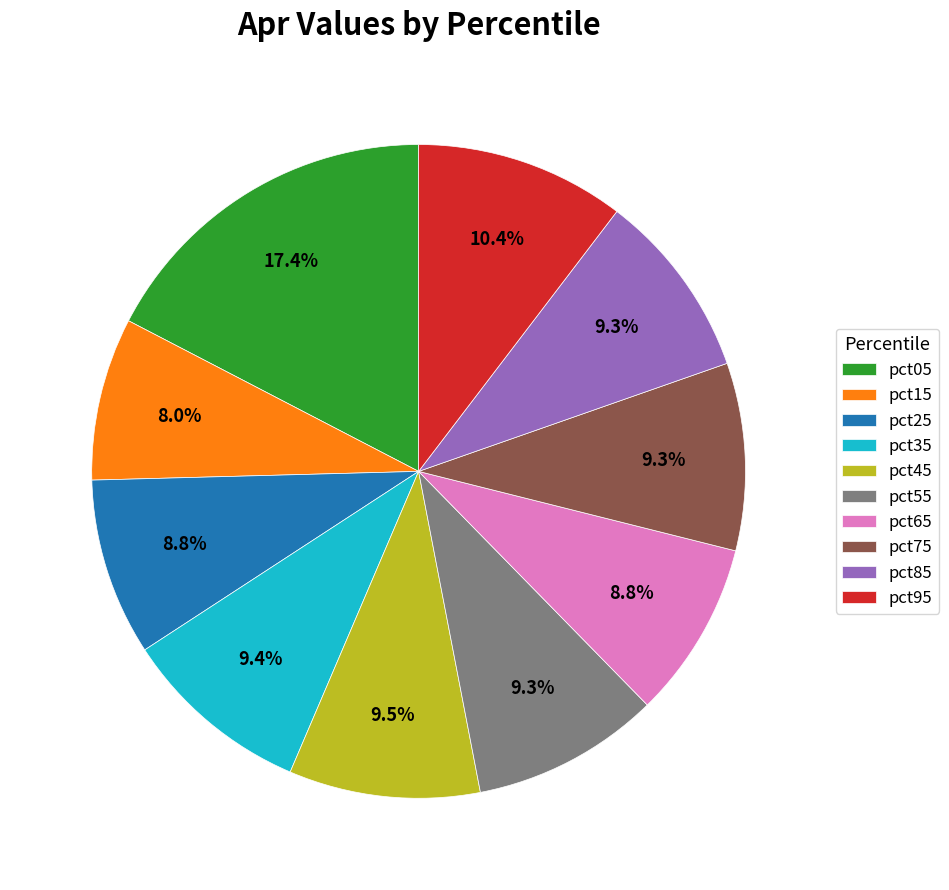

Does pct85 represent more than half of the total?

No